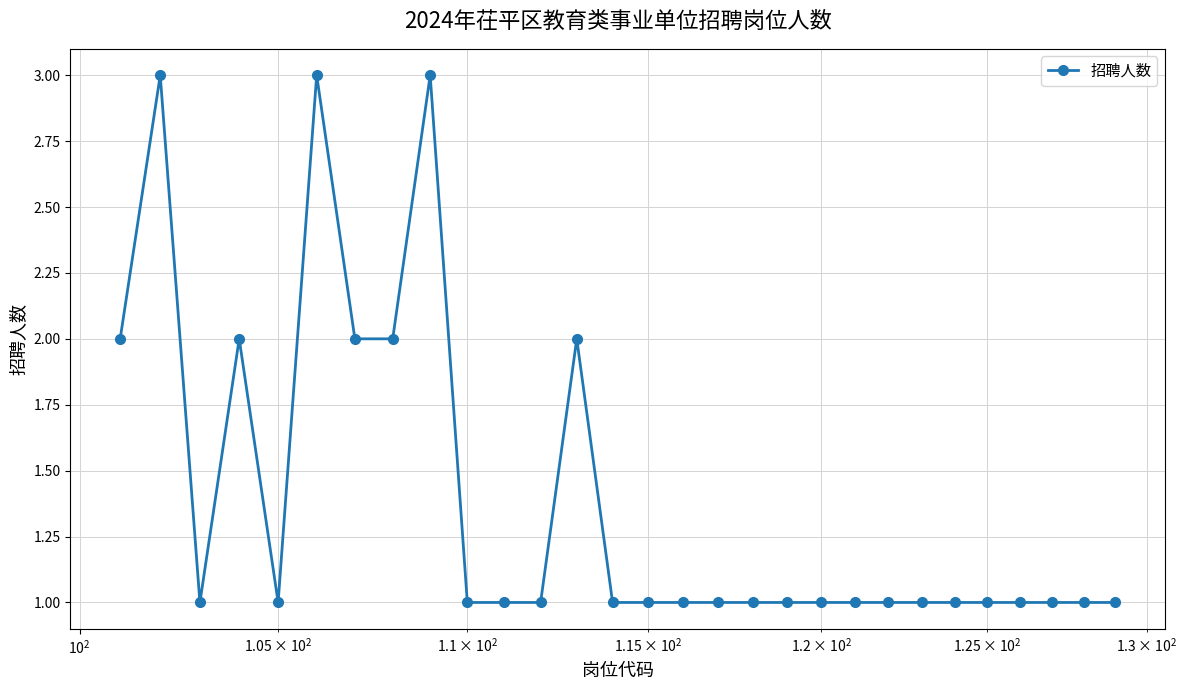

What is the sum of all values?

40